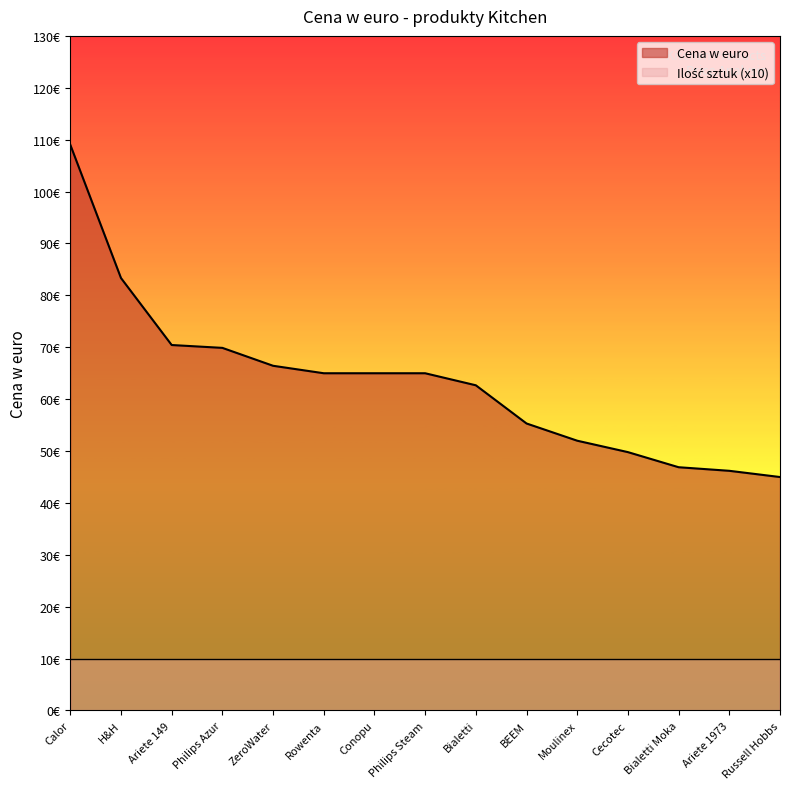

Rank the categories by value from lowest to highest.

Russell Hobbs, Ariete 1973, Bialetti Moka, Cecotec, Moulinex, BEEM, Bialetti, Rowenta, Conopu, Philips Steam, ZeroWater, Philips Azur, Ariete 149, H&H, Calor